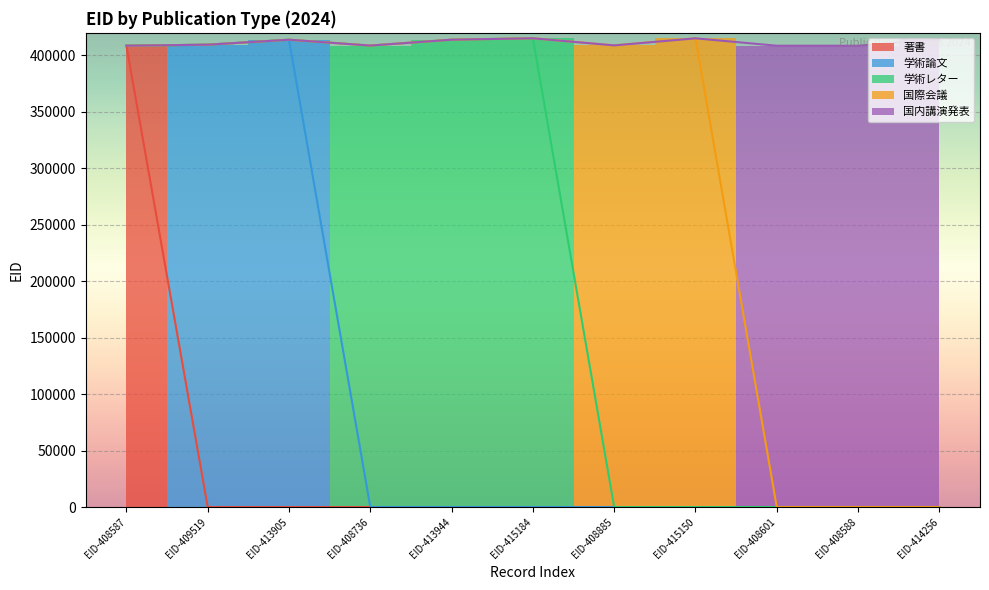

Reading right to left, transcribe all the data shown in this chart.

著書: 0	0	0	0	0	0	0	0	0	0	408587
学術論文: 0	0	0	0	0	0	0	0	413905	409519	0
学術レター: 0	0	0	0	0	415184	413944	408736	0	0	0
国際会議: 0	0	0	415150	408885	0	0	0	0	0	0
国内講演発表: 414256	408588	408601	0	0	0	0	0	0	0	0